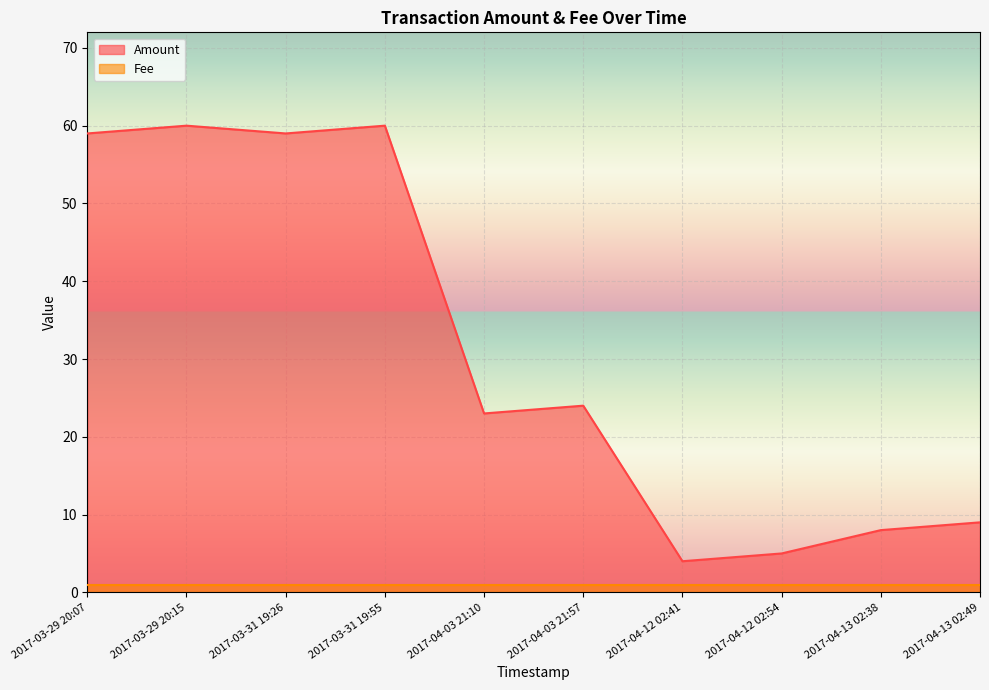

Approximately how many times larger is the value at 2017-03-31 19:26 compared to 2017-04-12 02:54?

11.8